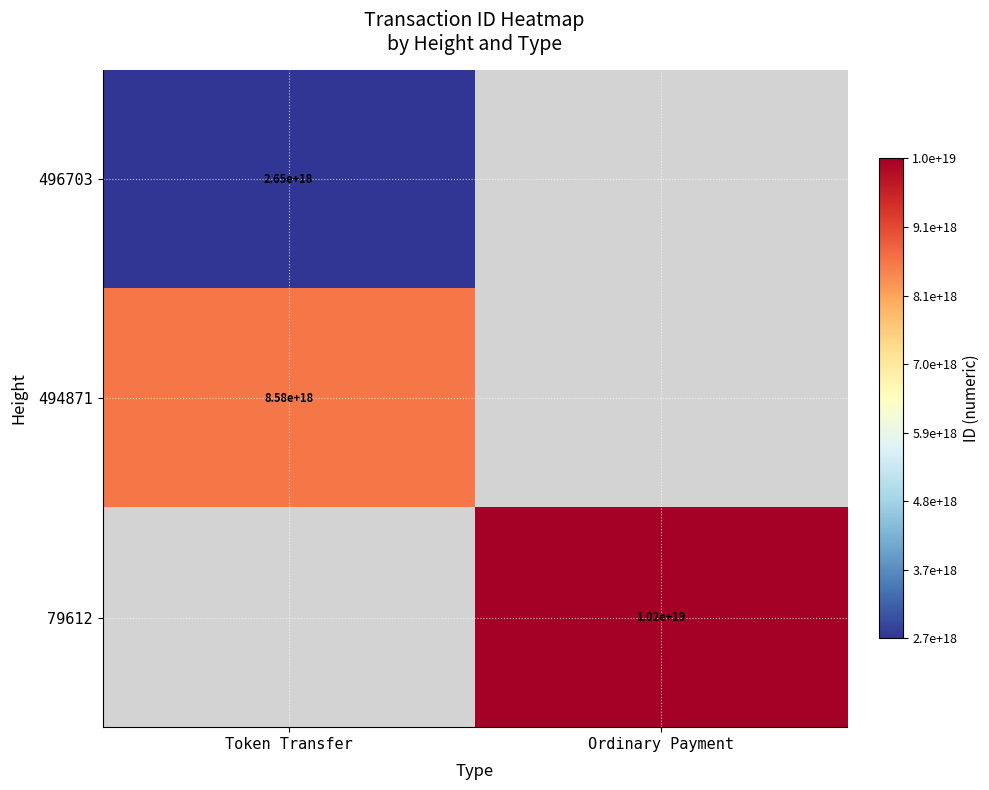

The value of 79612 at Ordinary Payment is 2051062235307087872.0. True or false?

False